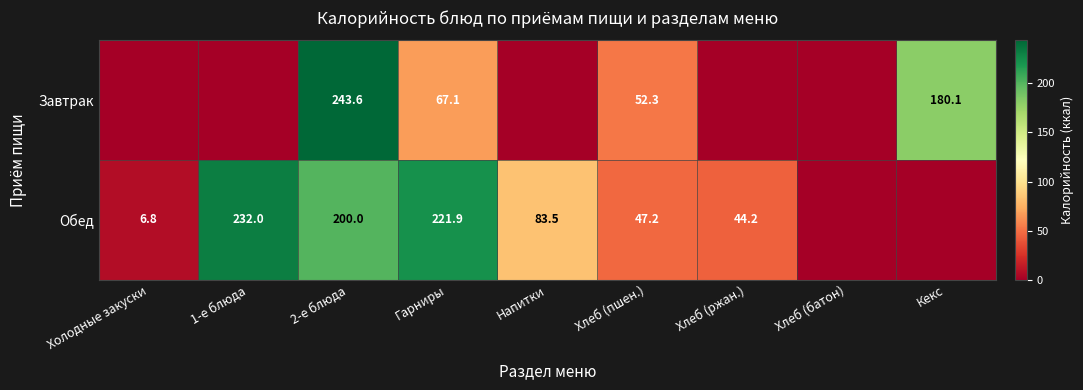

The value of Обед at Хлеб (ржан.) is 29.2. True or false?

False